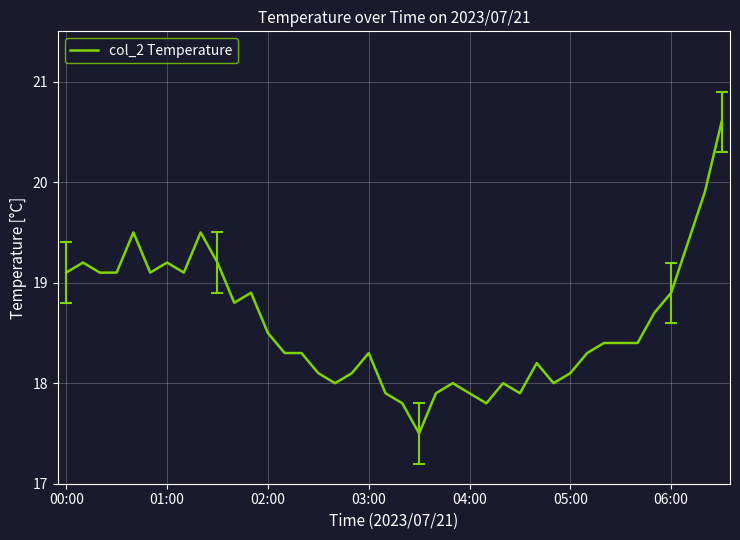

What is the difference between the maximum and minimum values?

3.1